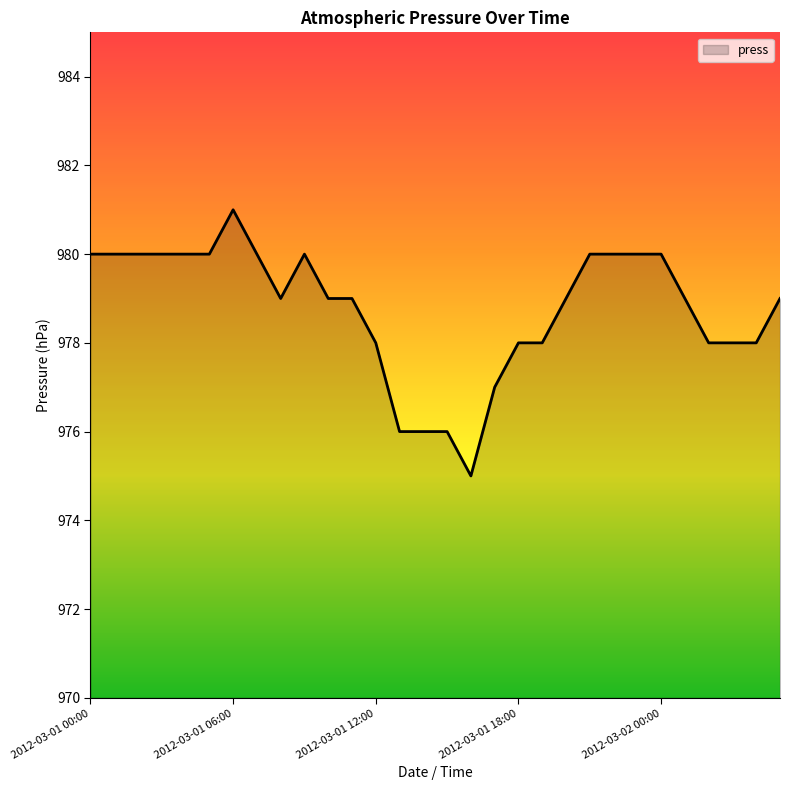

What is the greatest value displayed?

981